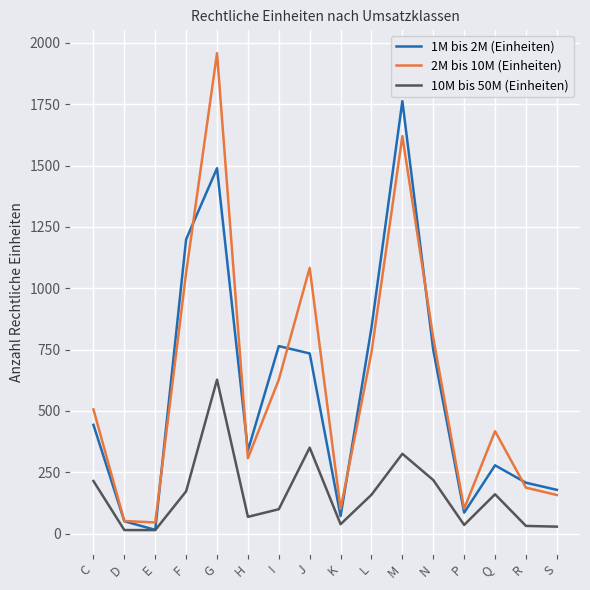

At which category does the chart reach its peak across all series?

G